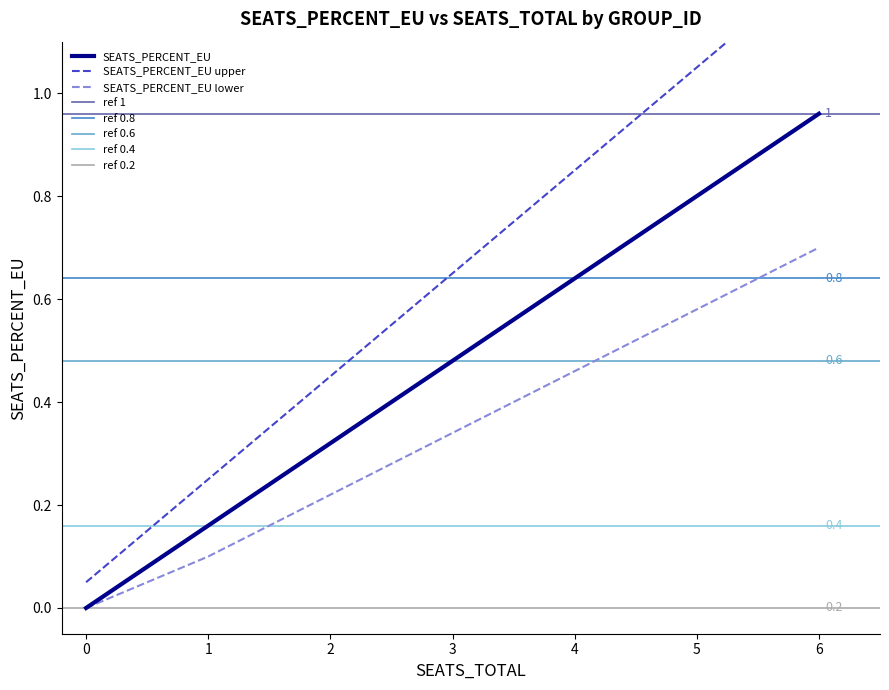

How many series are shown in this chart?

1